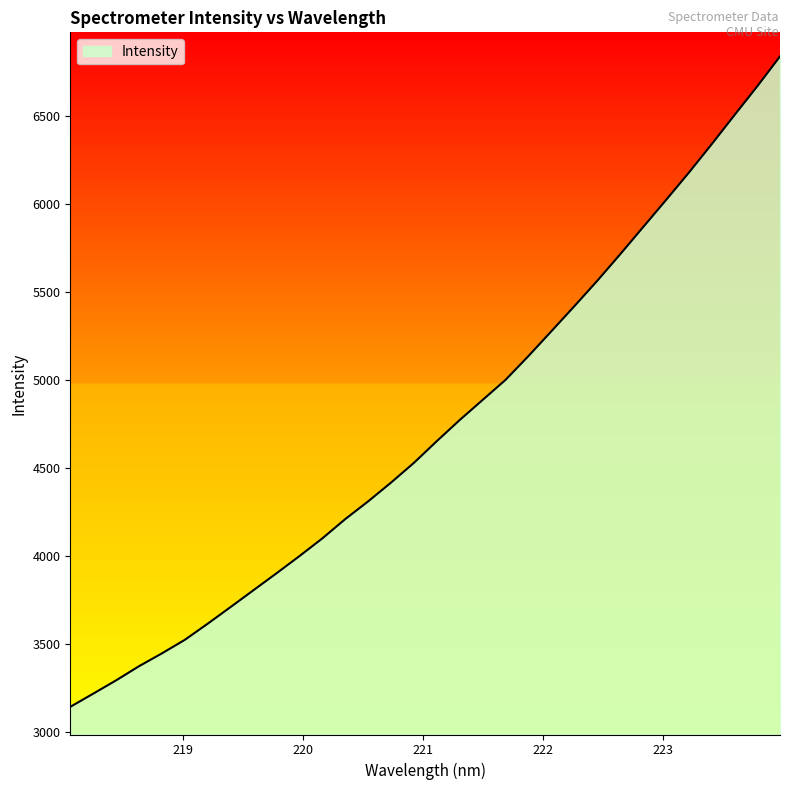

What is the maximum value shown in the chart?

6837.7